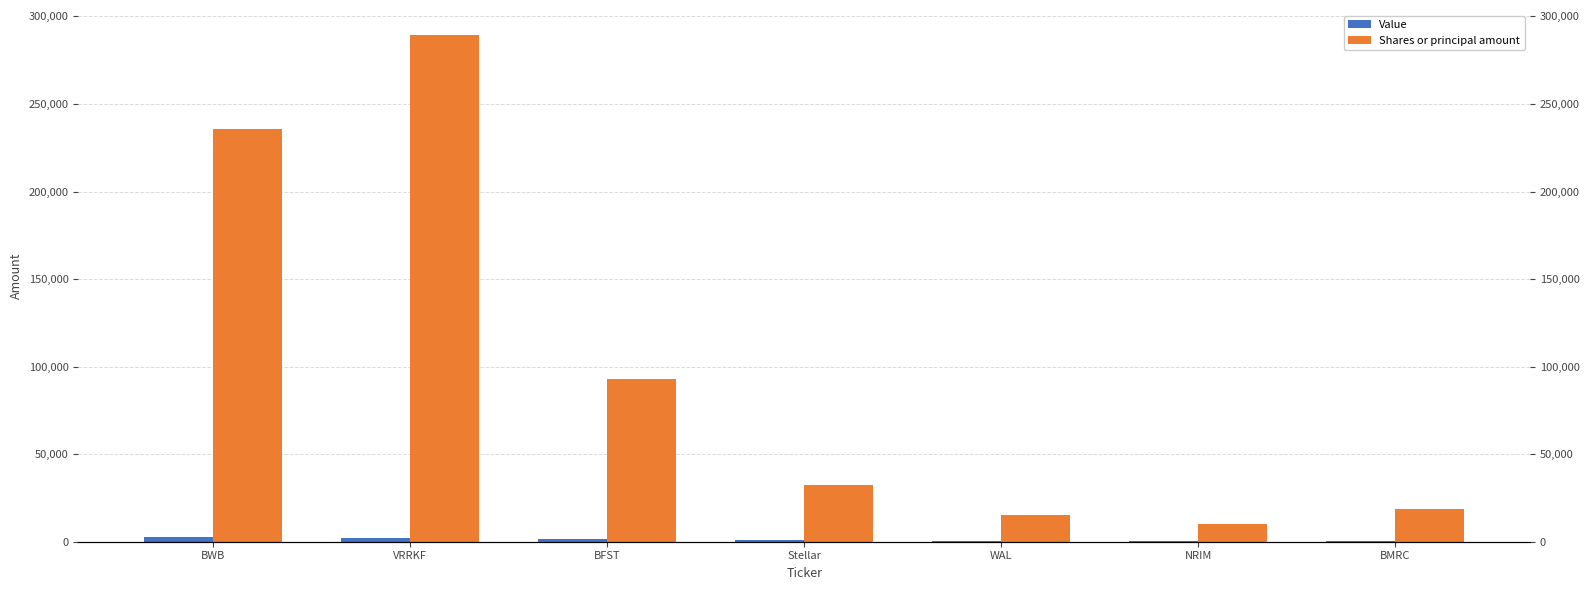

What is the lowest value of the Shares or principal amount series?

10000